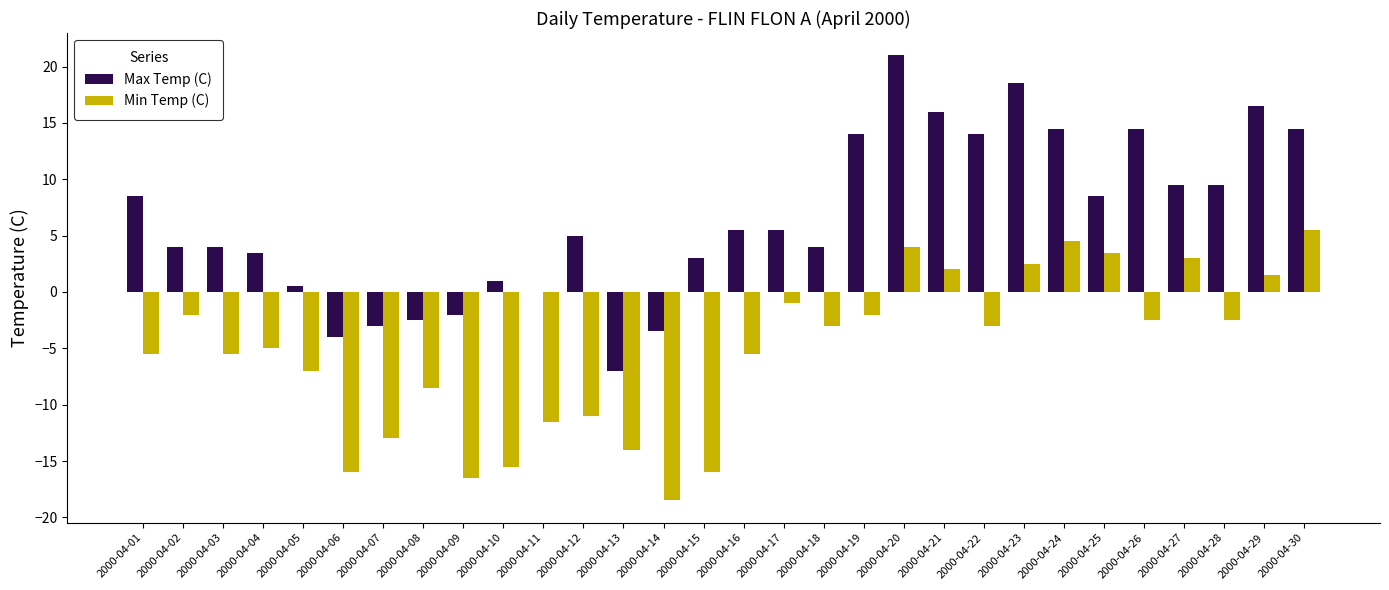

At which category does the chart reach its peak across all series?

2000-04-20